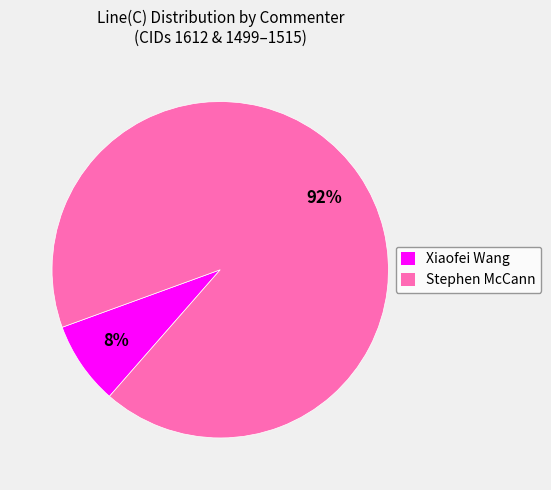

Between Stephen McCann and Xiaofei Wang, which is larger?

Stephen McCann